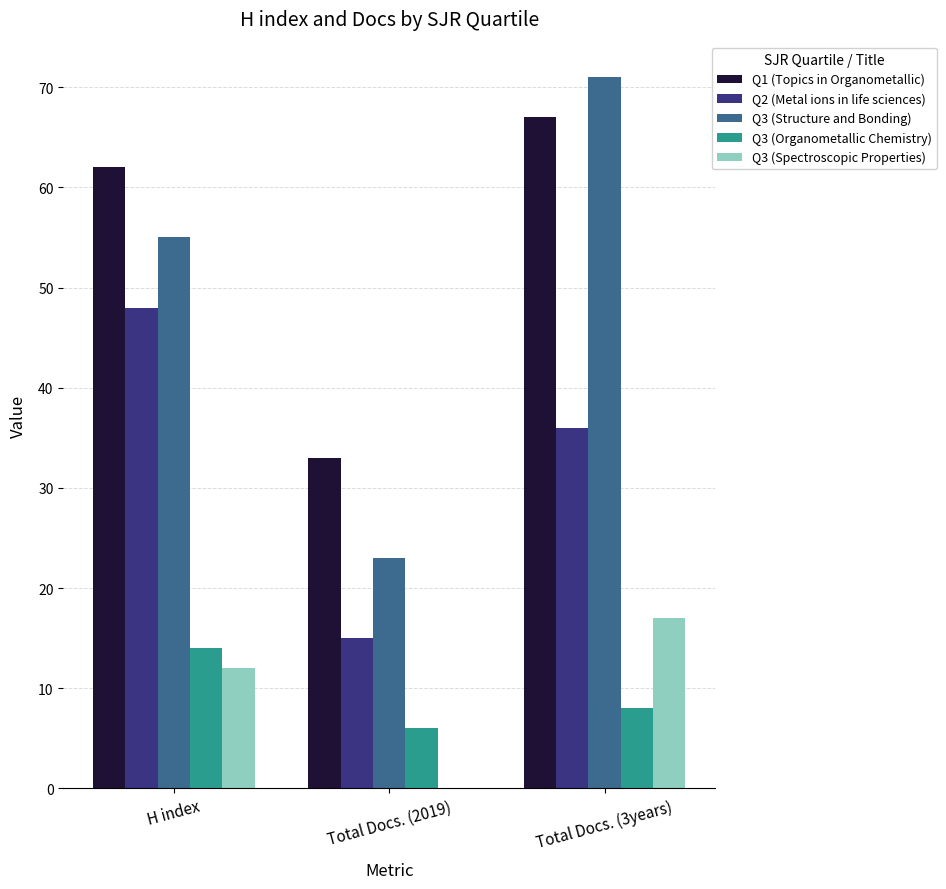

Where is Q3 (Structure and Bonding) nearest to the value 47?

H index